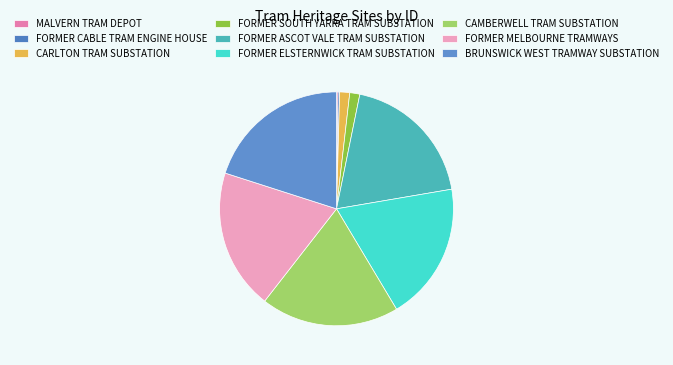

Is FORMER MELBOURNE TRAMWAYS the majority of the pie?

No